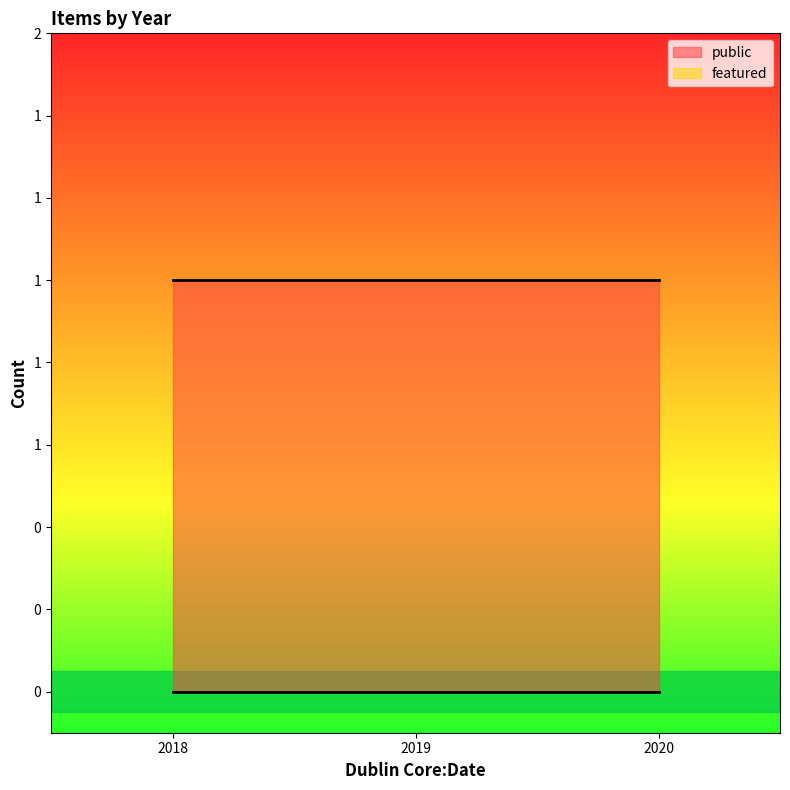

Between 2019 and 2018, which is larger?

2019